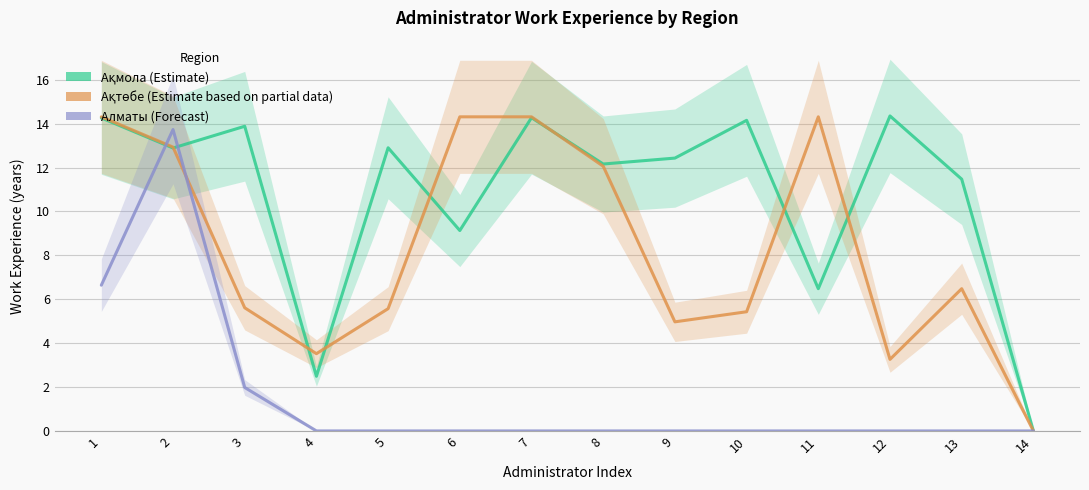

At which label does Ақтөбе first exceed 6?

1